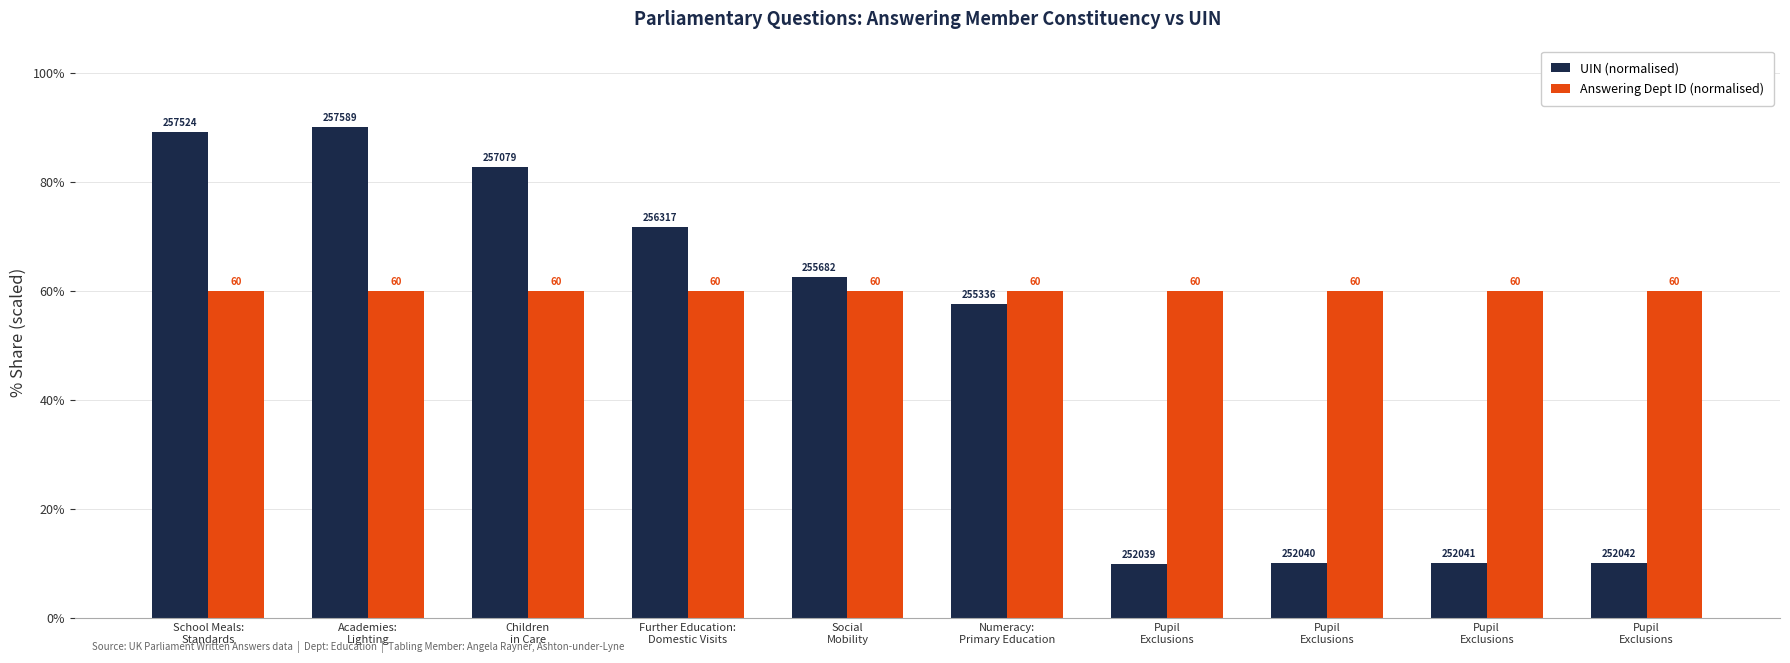

What are all the series names shown in the legend?

UIN (normalised), Answering Dept ID (normalised)